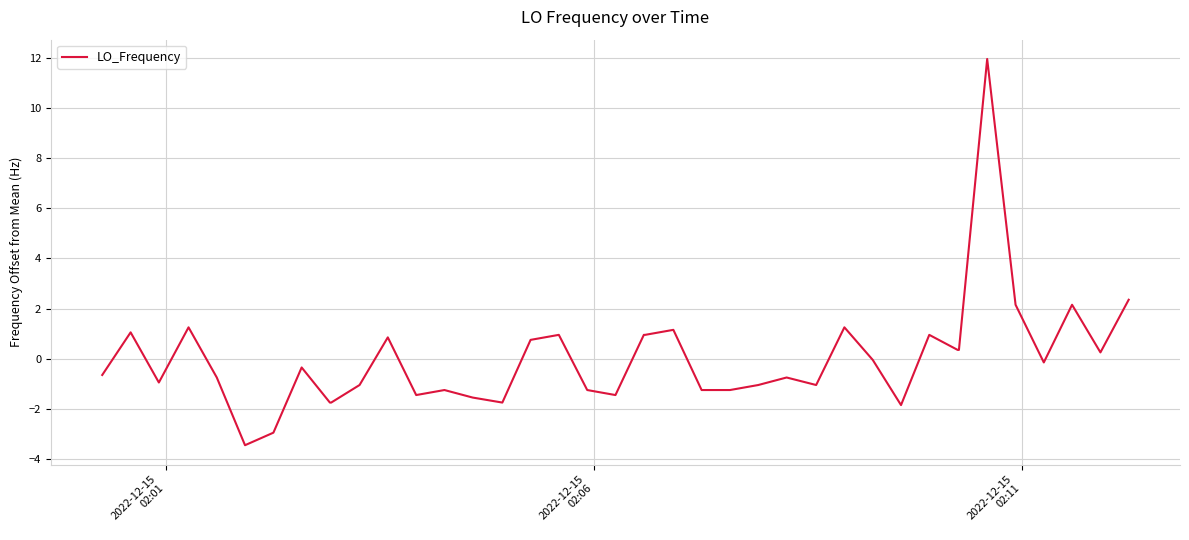

What is the maximum value shown in the chart?

12.0